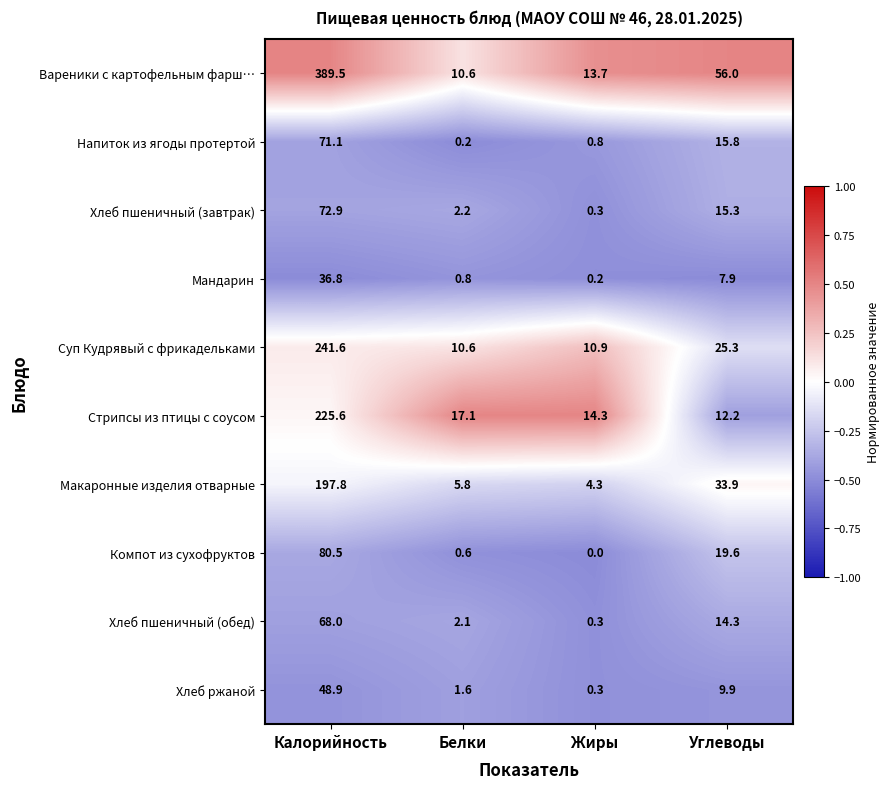

How many distinct data groups are displayed?

10